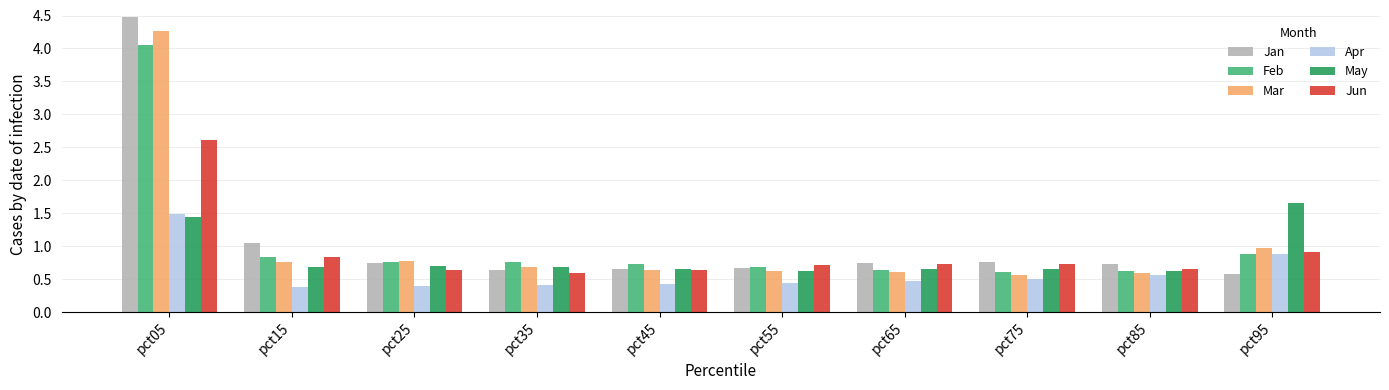

Which series has the widest spread of values?

Jan